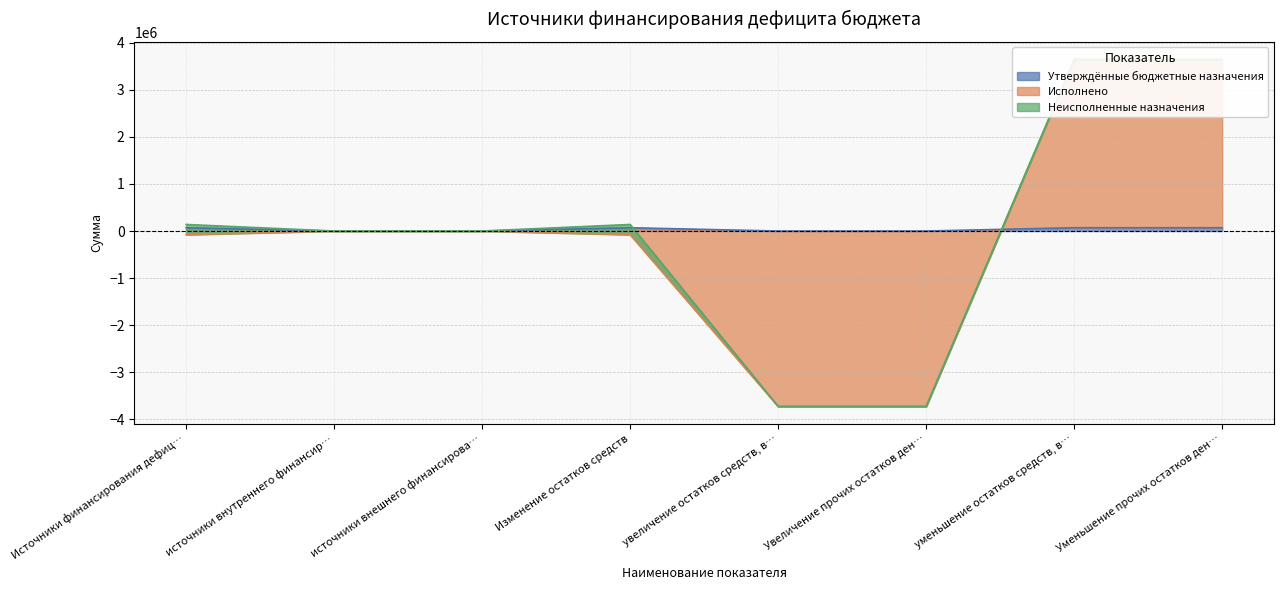

Is it true that Утверждённые бюджетные назначения equals 0 at увеличение остатков средств, в…?

True